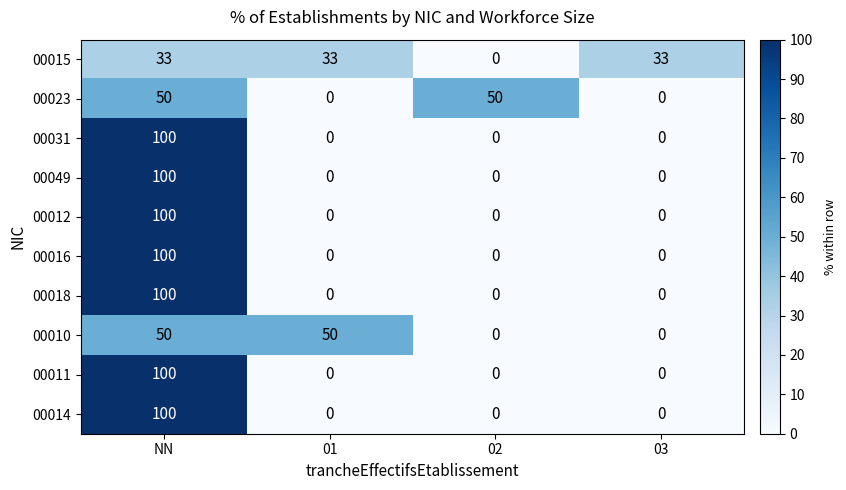

What is the spread (max minus min) of values at NN?

67